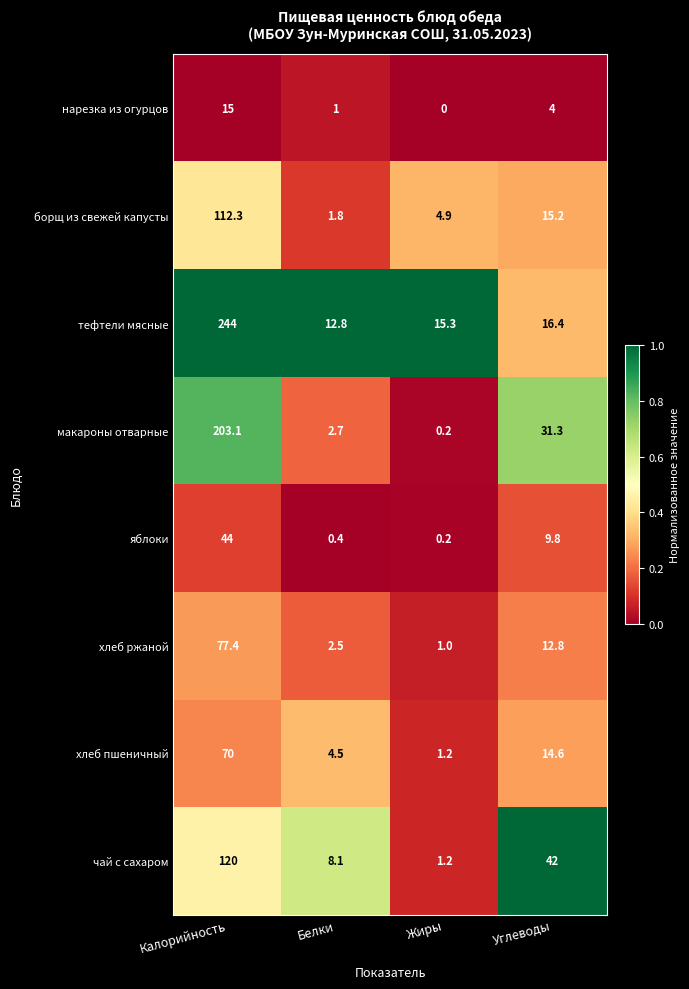

What is the difference between the maximum and minimum values in the макароны отварные series?

202.9